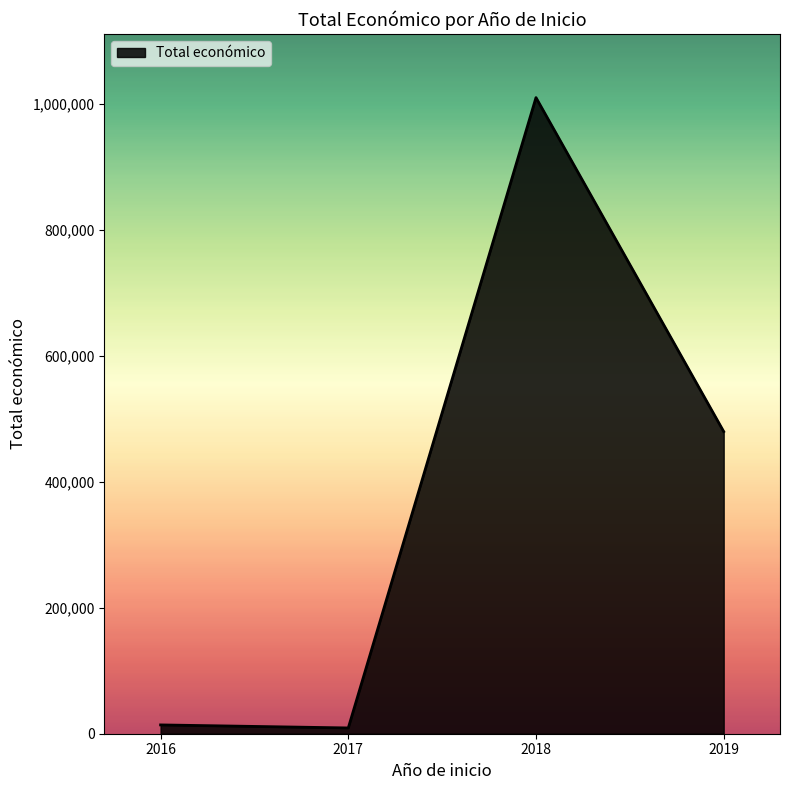

Where is the first local minimum?

2017